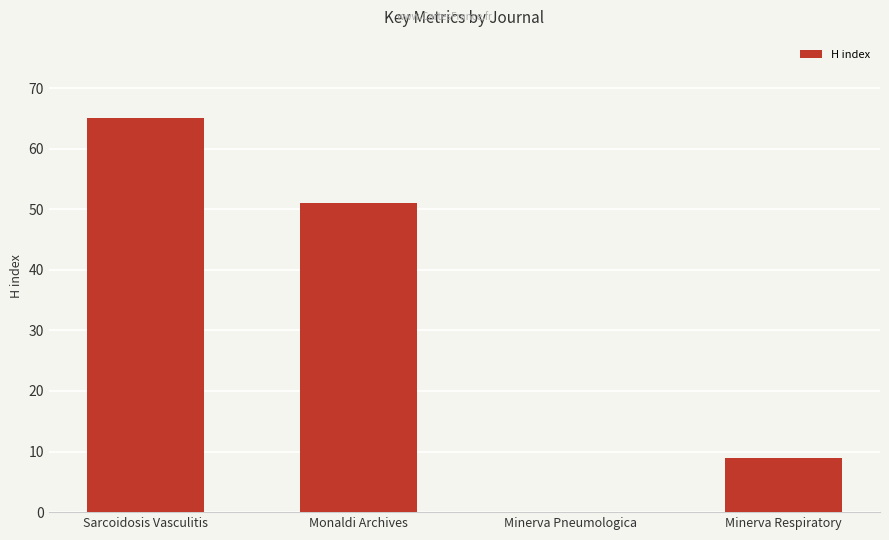

Where does the data first go above 51?

Sarcoidosis Vasculitis